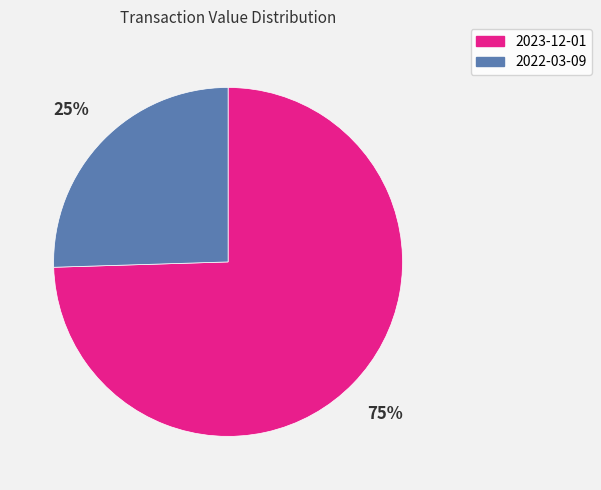

To the nearest percent, what is the average slice percentage?

50%